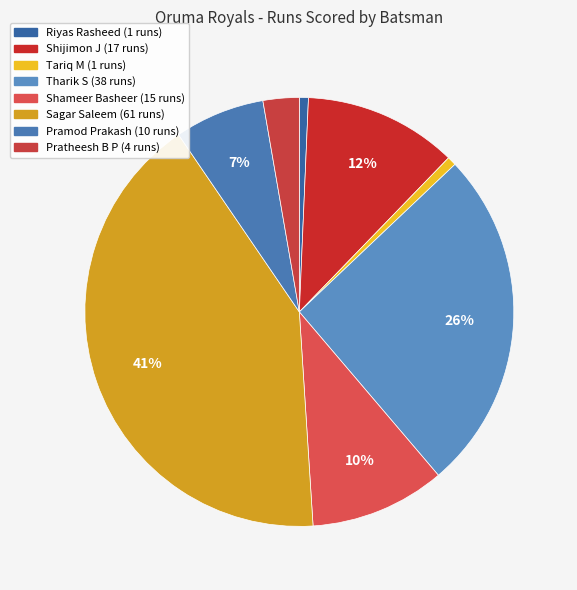

What is the largest slice in the pie chart?

Sagar Saleem